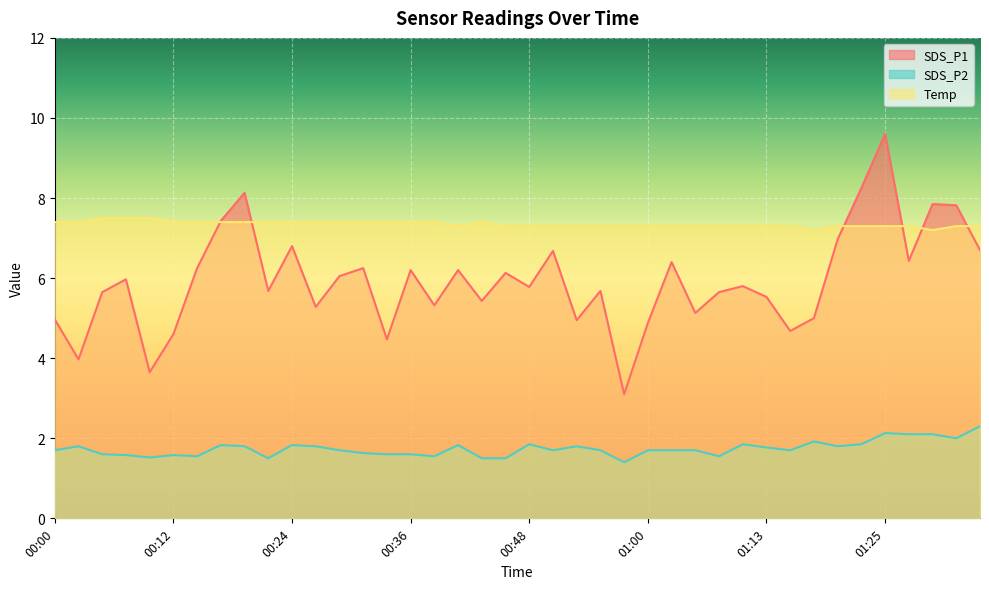

What is the label of the 13th point from the left?

00:29